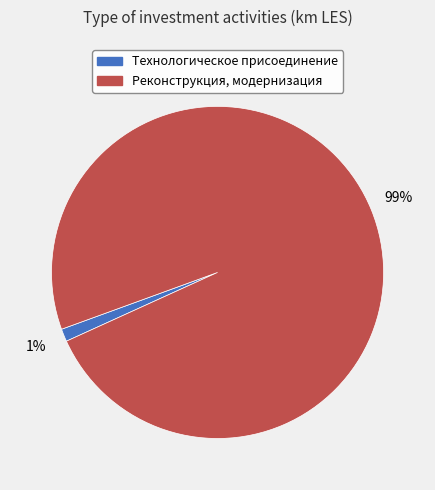

Which slice is the largest?

Реконструкция, модернизация